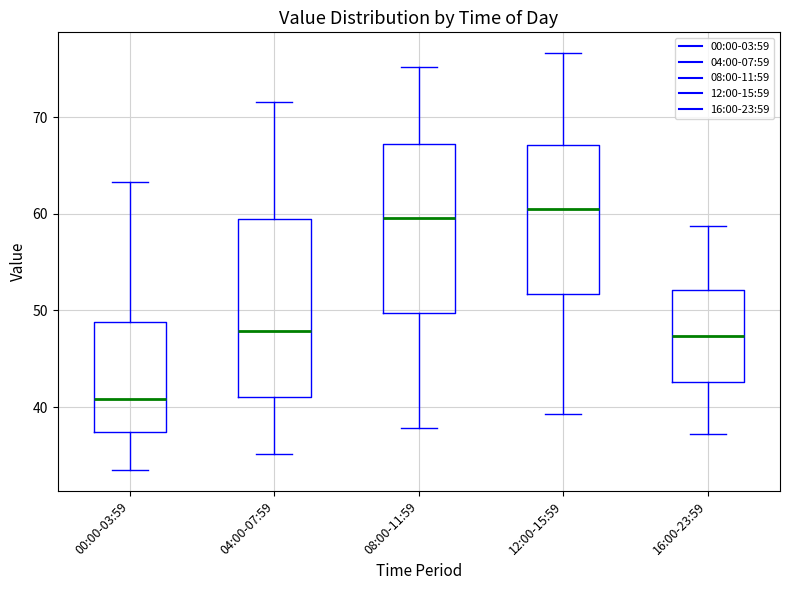

Comparing the boxes themselves (not the whiskers), which one is the tallest?

04:00-07:59